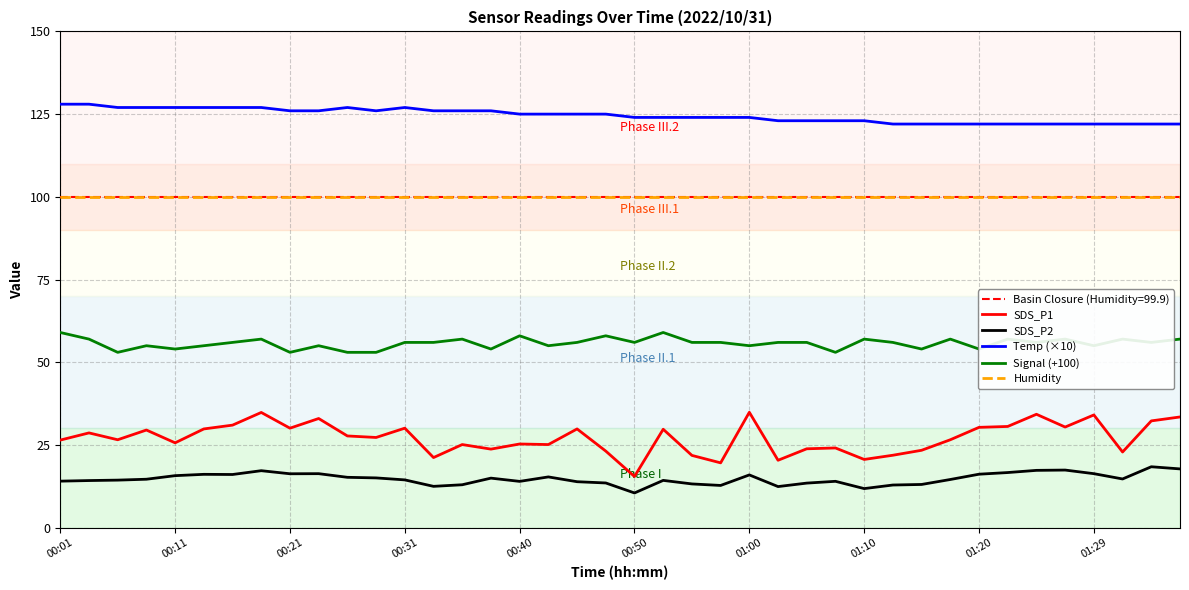

Reading right to left, extract all data points from this chart.

SDS_P1: 33.5	32.3	22.9	34.1	30.4	34.3	30.6	30.3	26.6	23.4	21.9	20.6	24.1	23.9	20.4	34.9	19.6	21.9	29.8	15.5	23.1	29.9	25.1	25.3	23.8	25.1	21.2	30.1	27.3	27.7	33.0	30.1	34.8	31.0	29.9	25.6	29.5	26.6	28.6	26.5
SDS_P2: 17.8	18.4	14.7	16.3	17.4	17.3	16.7	16.2	14.6	13.1	12.9	11.8	14.0	13.5	12.4	15.9	12.8	13.2	14.3	10.5	13.5	13.9	15.3	14.0	15.0	13.0	12.5	14.4	15.1	15.2	16.3	16.3	17.2	16.1	16.1	15.7	14.7	14.4	14.2	14.1
Temp (×10): 122.0	122.0	122.0	122.0	122.0	122.0	122.0	122.0	122.0	122.0	122.0	123.0	123.0	123.0	123.0	124.0	124.0	124.0	124.0	124.0	125.0	125.0	125.0	125.0	126.0	126.0	126.0	127.0	126.0	127.0	126.0	126.0	127.0	127.0	127.0	127.0	127.0	127.0	128.0	128.0
Signal (+100): 57.0	56.0	57.0	55.0	57.0	56.0	57.0	54.0	57.0	54.0	56.0	57.0	53.0	56.0	56.0	55.0	56.0	56.0	59.0	56.0	58.0	56.0	55.0	58.0	54.0	57.0	56.0	56.0	53.0	53.0	55.0	53.0	57.0	56.0	55.0	54.0	55.0	53.0	57.0	59.0
Humidity: 99.9	99.9	99.9	99.9	99.9	99.9	99.9	99.9	99.9	99.9	99.9	99.9	99.9	99.9	99.9	99.9	99.9	99.9	99.9	99.9	99.9	99.9	99.9	99.9	99.9	99.9	99.9	99.9	99.9	99.9	99.9	99.9	99.9	99.9	99.9	99.9	99.9	99.9	99.9	99.9